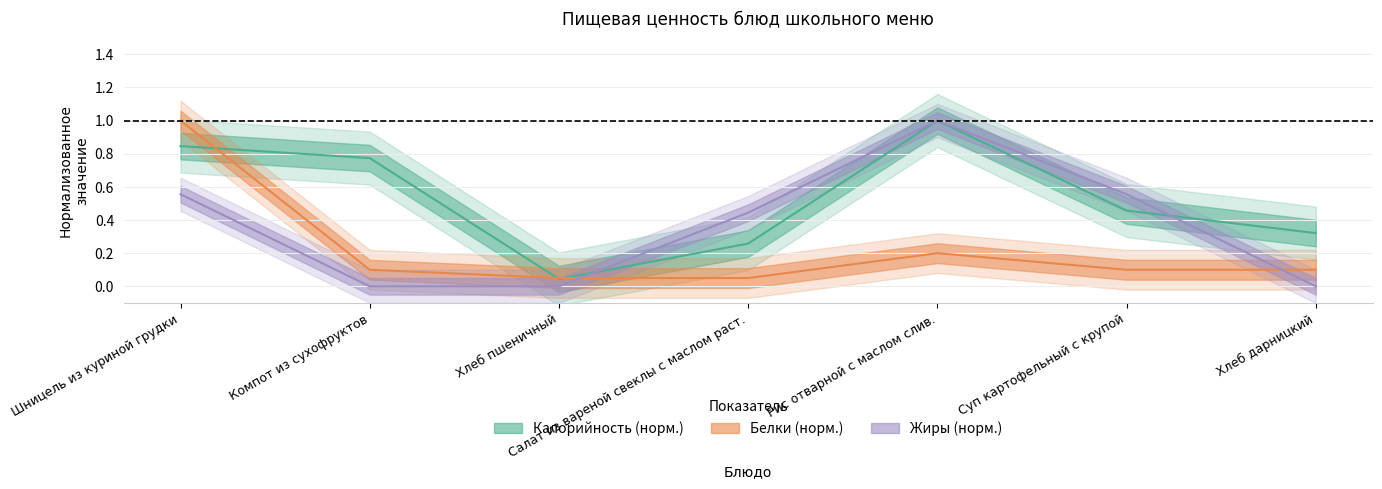

Which series has the largest total across all categories?

Калорийность (норм.)